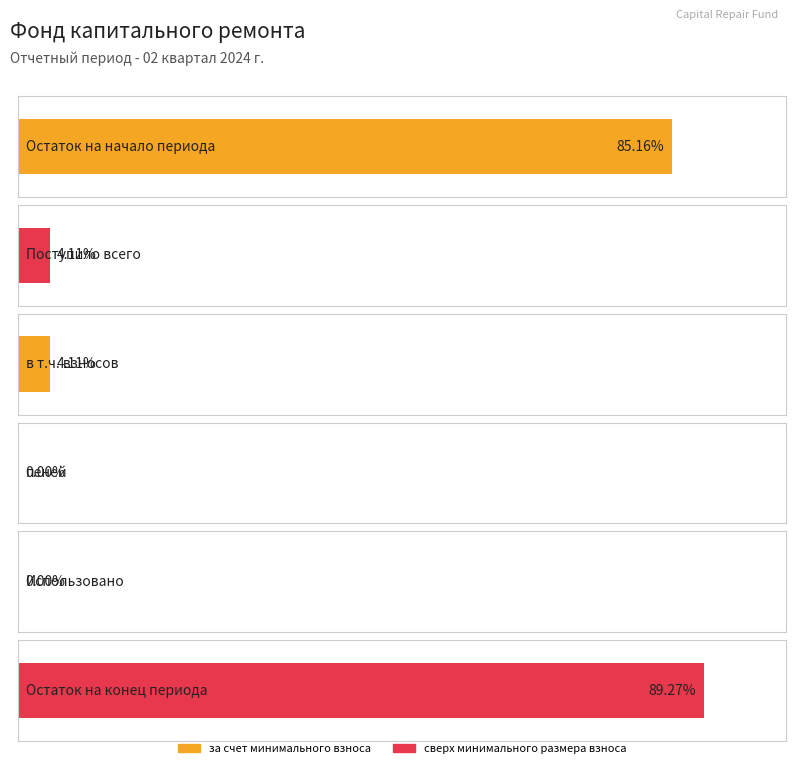

What is the label of the 2nd bar from the right?

Использовано